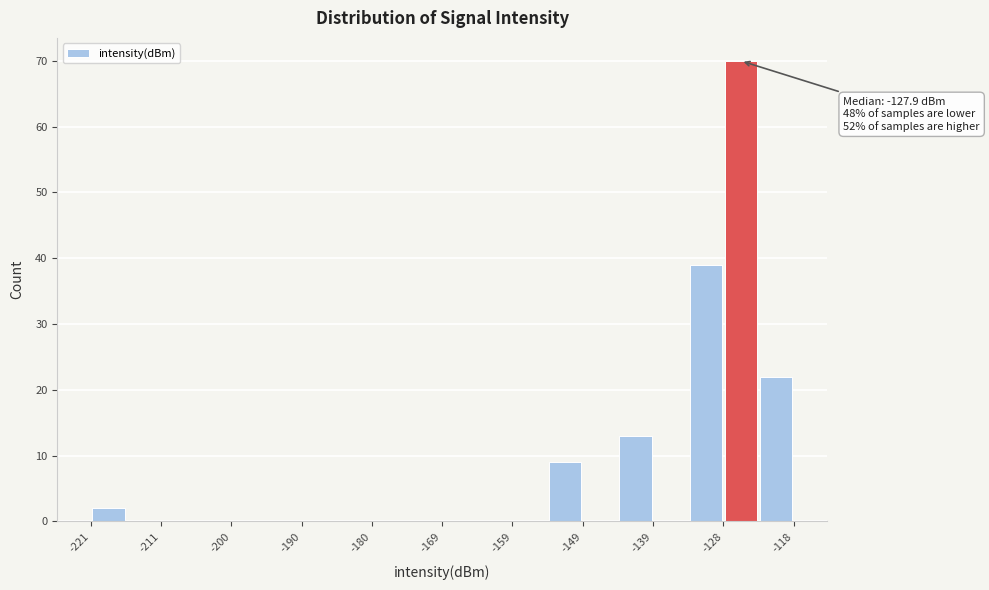

Around what value on the x-axis is the tallest bar? Give the approximate position of its centre, as read against the axis.

-126